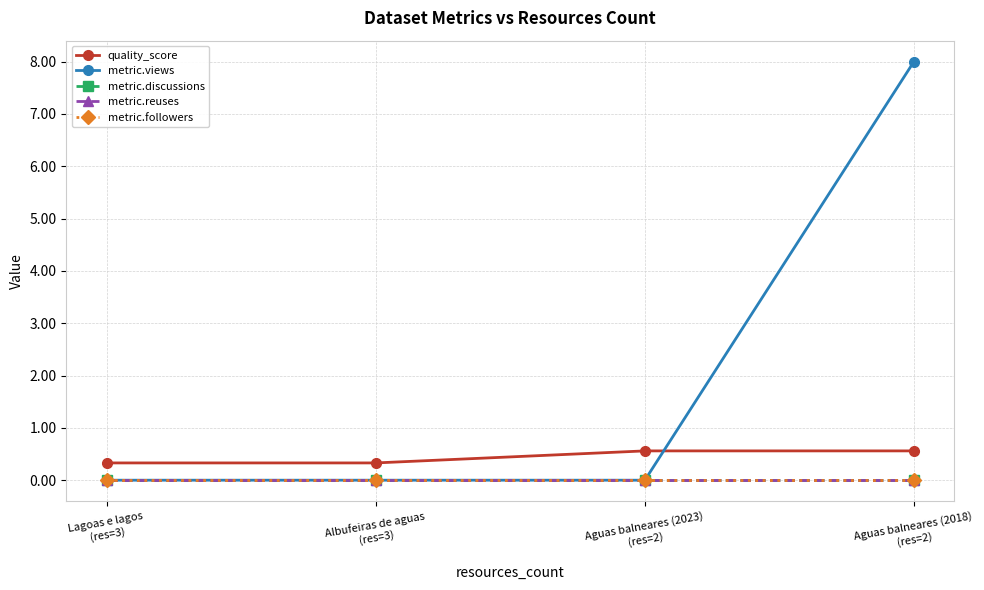

Is this an area chart (filled region under the line)?

No